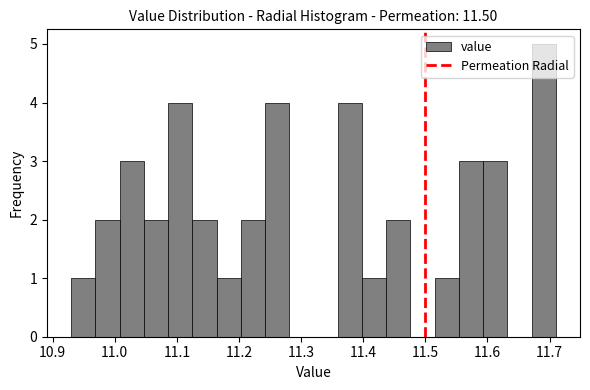

Read against the x-axis, roughly where is the centre of the tallest bar?

11.69